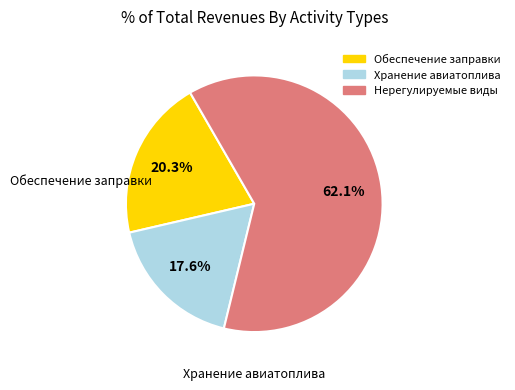

How many slices are in this pie chart?

3